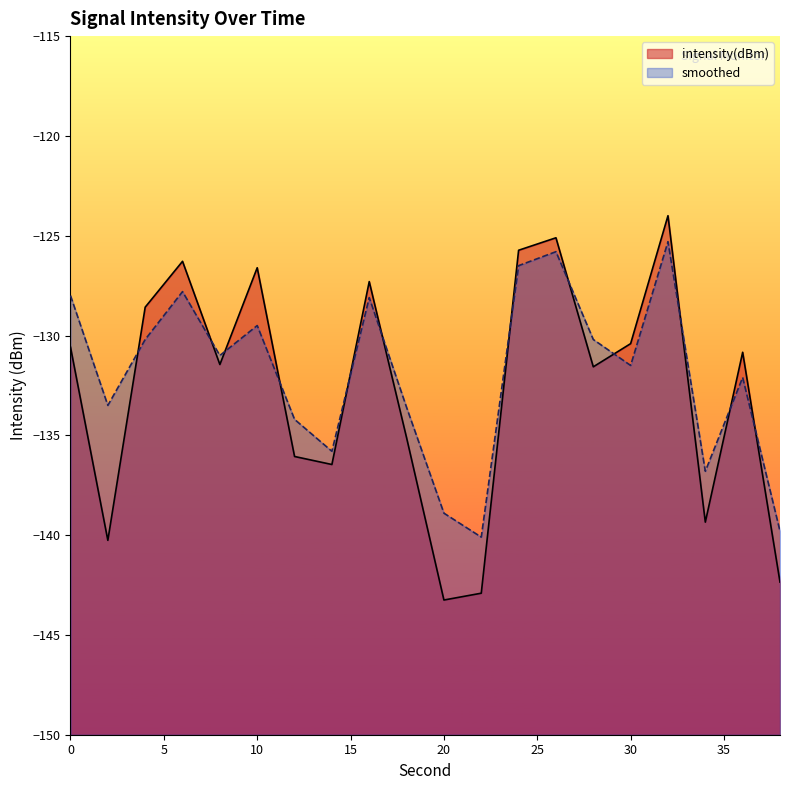

Which series has the largest total across all categories?

smoothed